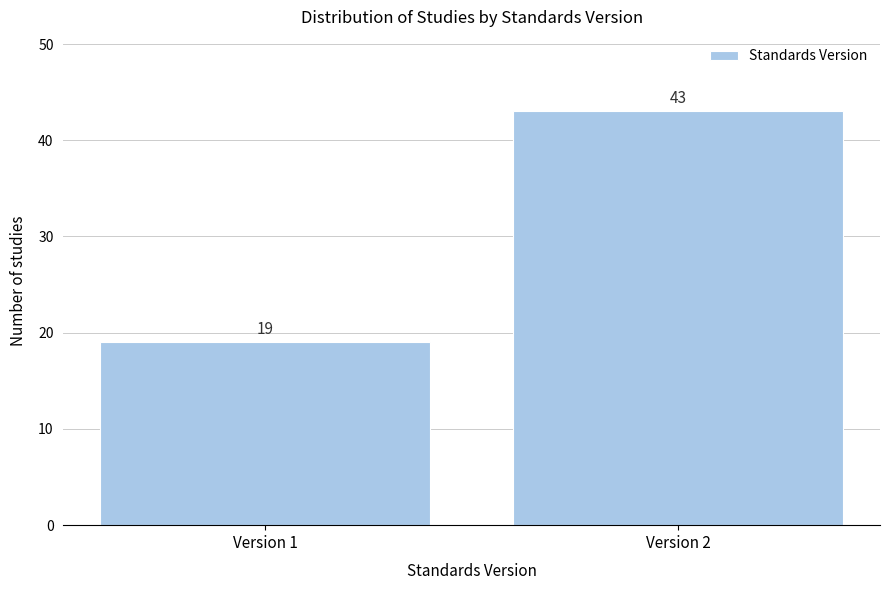

Reading left to right, extract all data points from this chart.

Version 1=19	Version 2=43